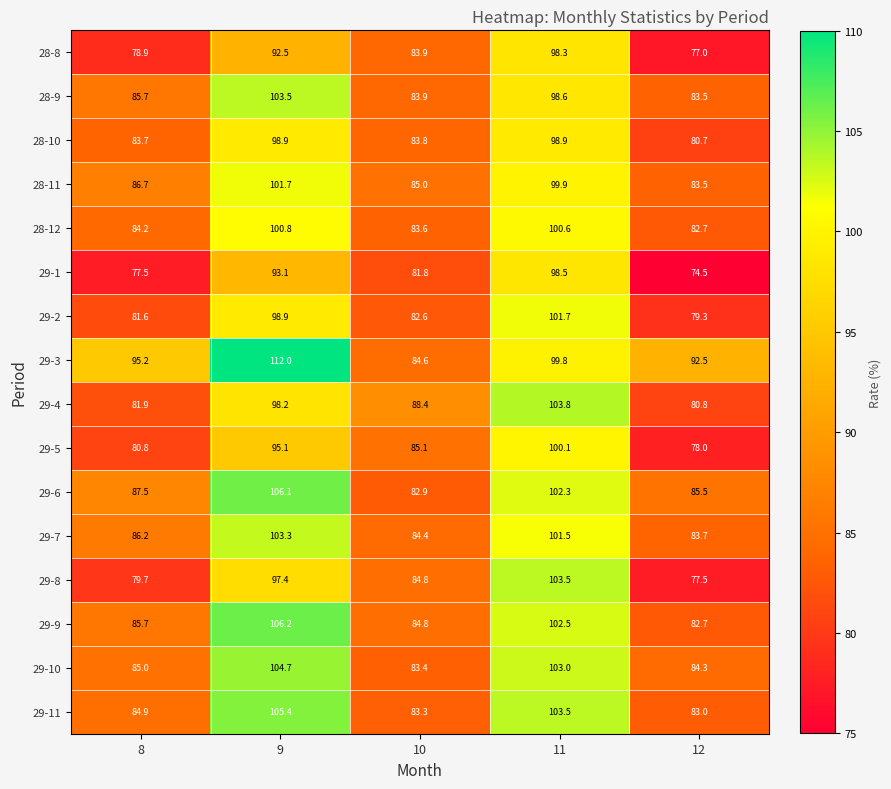

What is the difference between the second highest and minimum values in the 29-1 series?

18.6